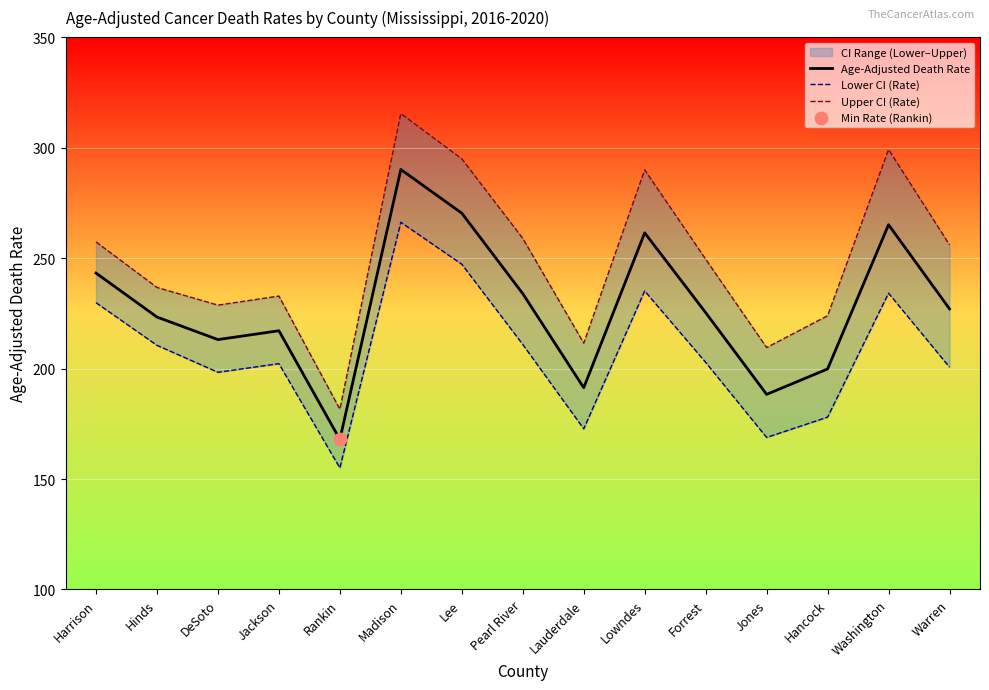

Which series has the largest Y range (max minus min)?

Upper CI (Rate)